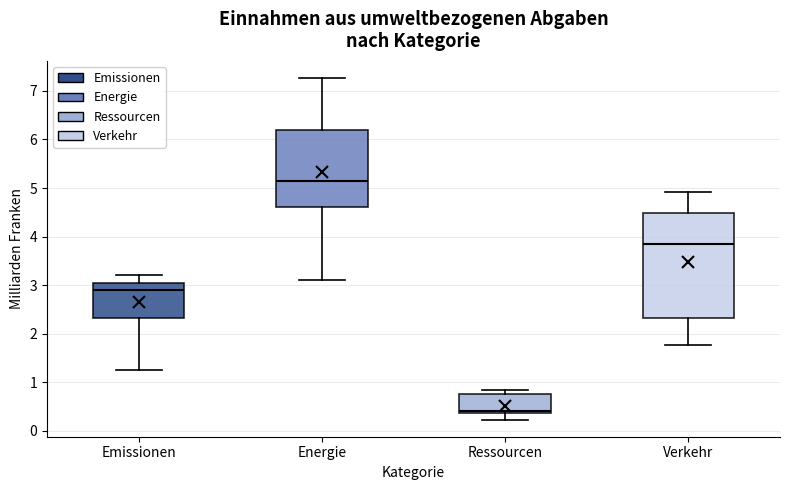

Reading left to right, read every box against the y-axis: the position of its median line, the range the box covers, and the ends of its whiskers. The values are not printed on the chart, so give them approximately, as read against the axis.

Emissionen: median 2.9, box 2.3 to 3.0, whiskers 1.2 to 3.2
Energie: median 5.1, box 4.6 to 6.2, whiskers 3.1 to 7.3
Ressourcen: median 0.4 (just above the box's lower edge), box 0.4 to 0.7, whiskers 0.2 to 0.8
Verkehr: median 3.8, box 2.3 to 4.5, whiskers 1.8 to 4.9